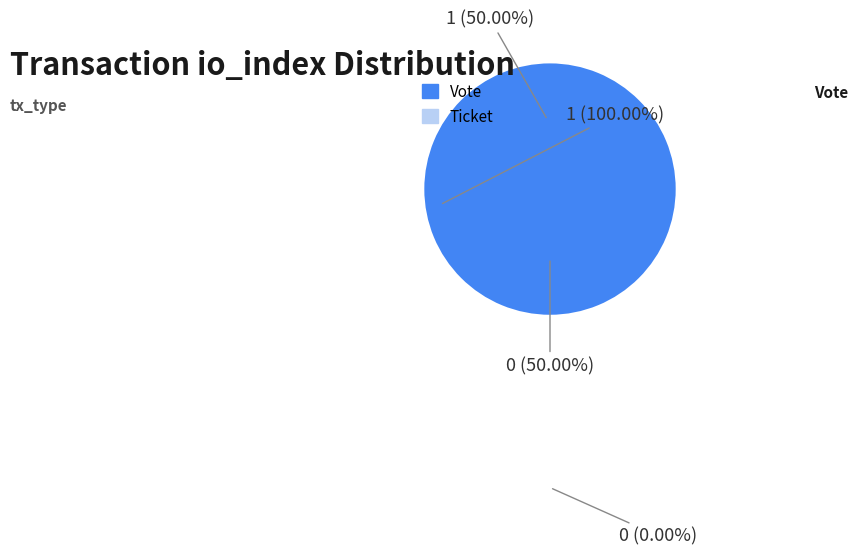

Does any single category account for the majority?

Yes